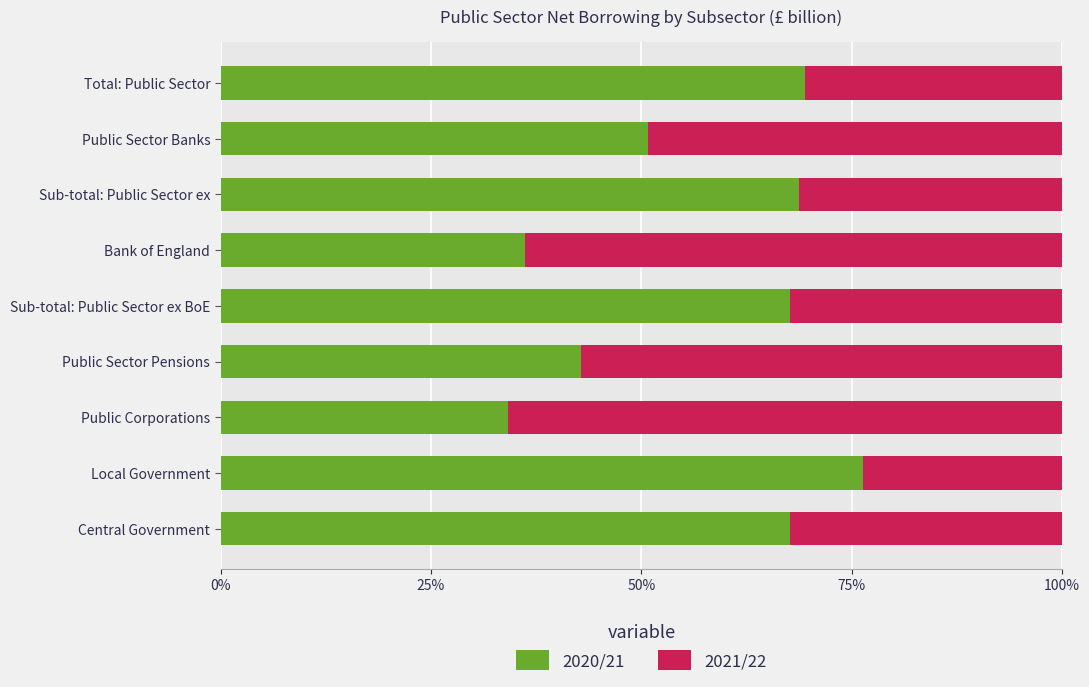

How many distinct data groups are displayed?

2